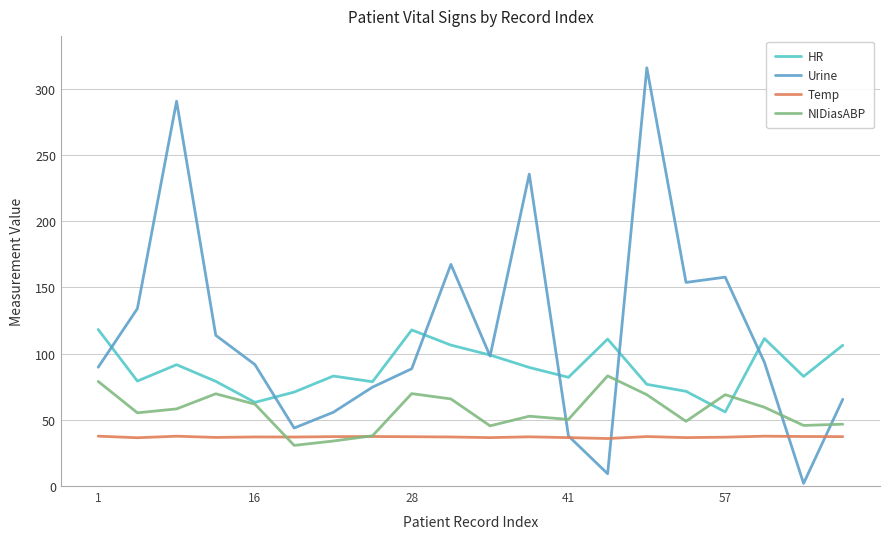

Which series has the largest total across all categories?

Urine